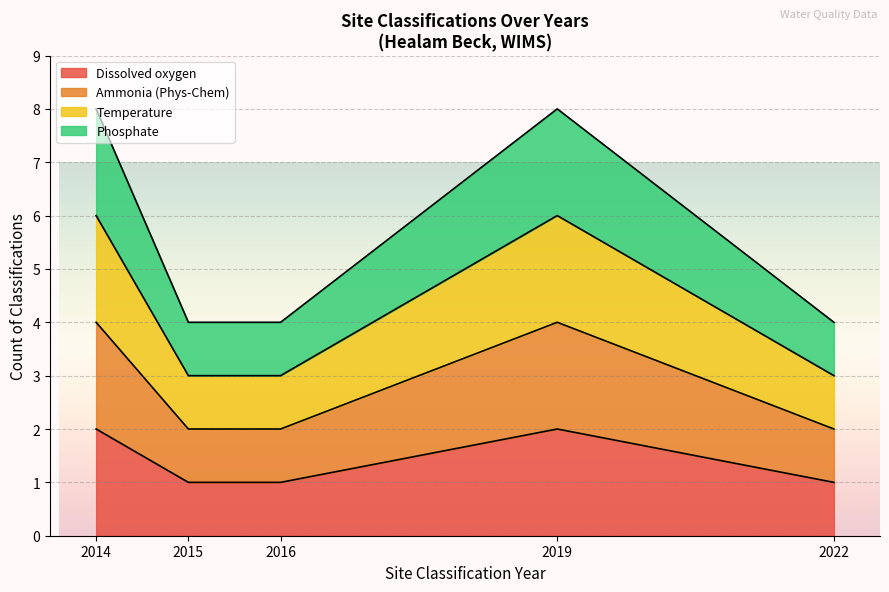

Does the chart display data point markers on the line(s)?

No